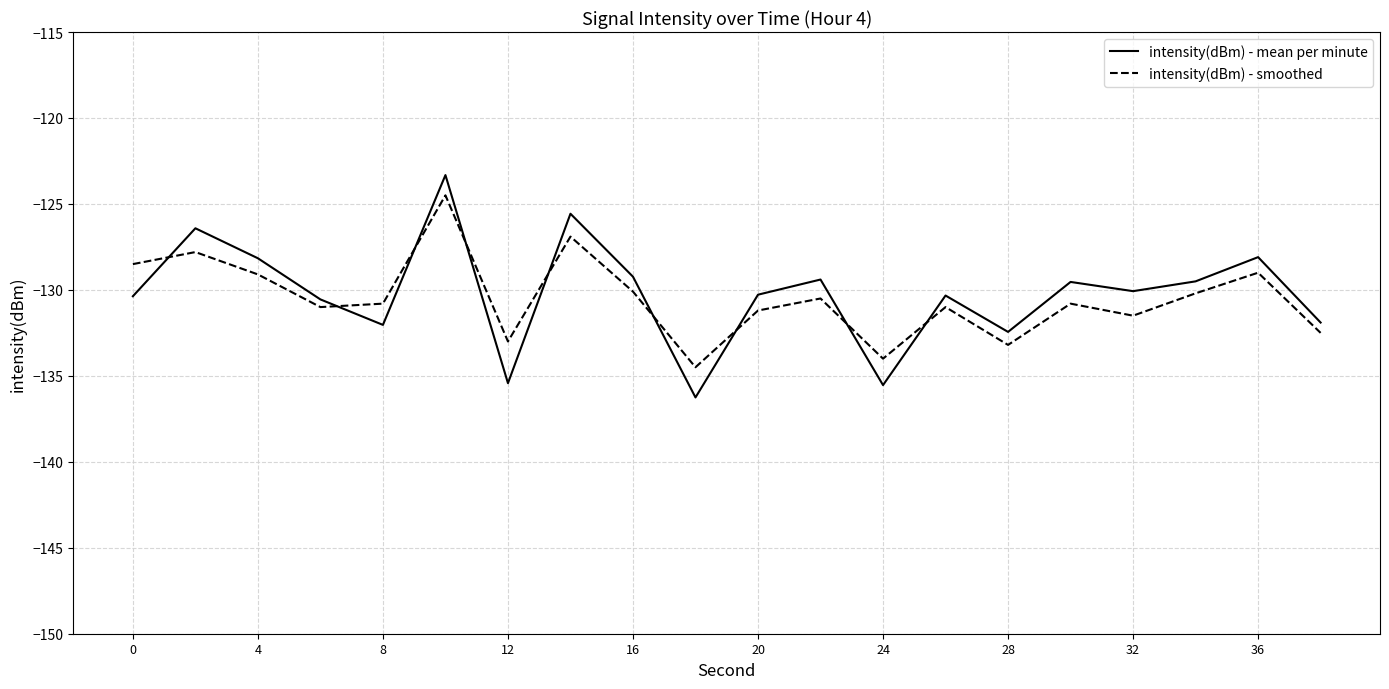

True or false: intensity(dBm) - mean per minute and intensity(dBm) - smoothed cross at least once.

True